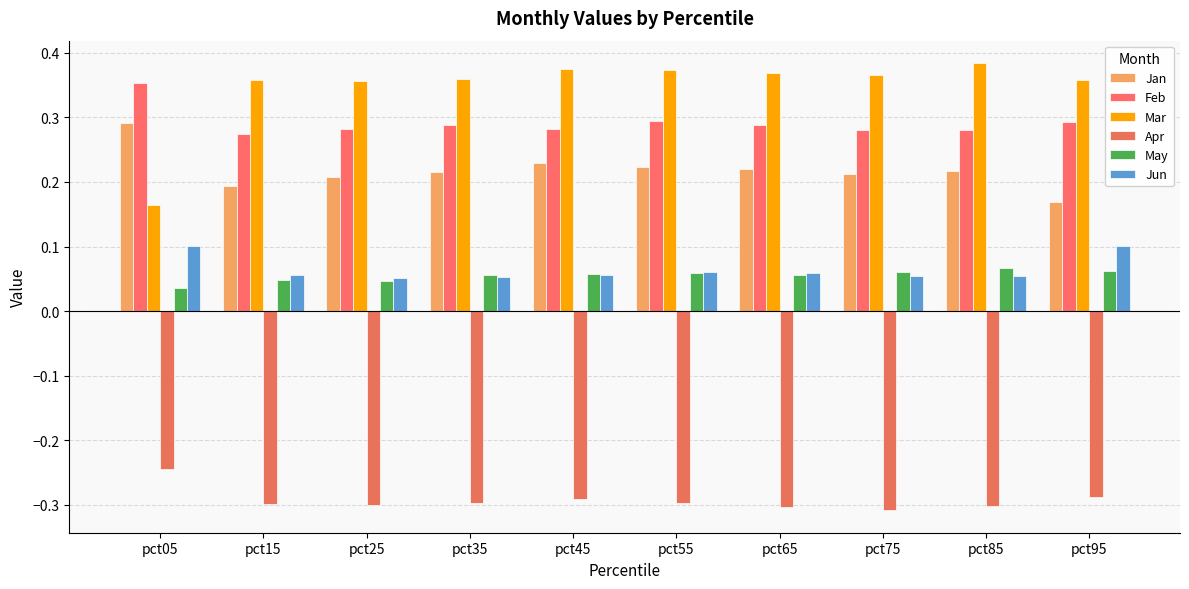

What is the total value across all series at pct65?

0.7